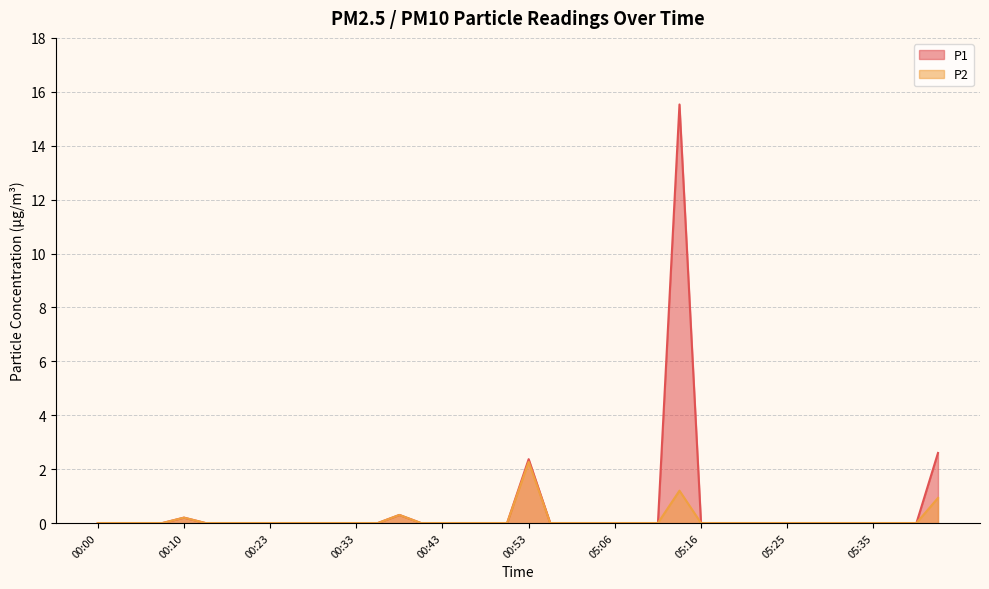

How many lines are shown in the chart?

2